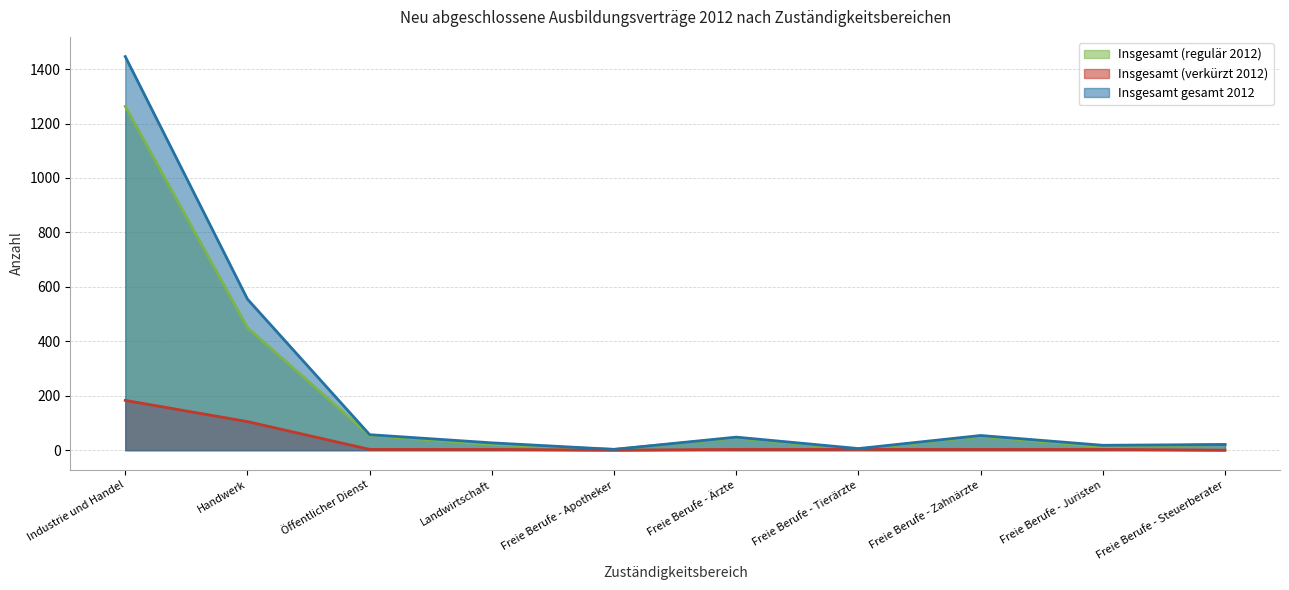

List the series in order of their overall mean, lowest first.

Insgesamt (verkürzt 2012), Insgesamt (regulär 2012), Insgesamt gesamt 2012